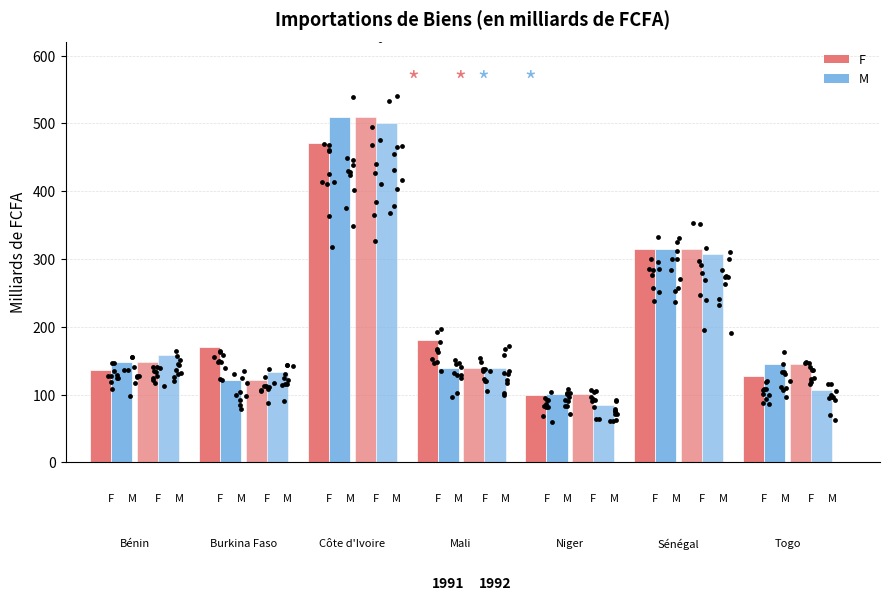

Which series has the largest total across all categories?

F